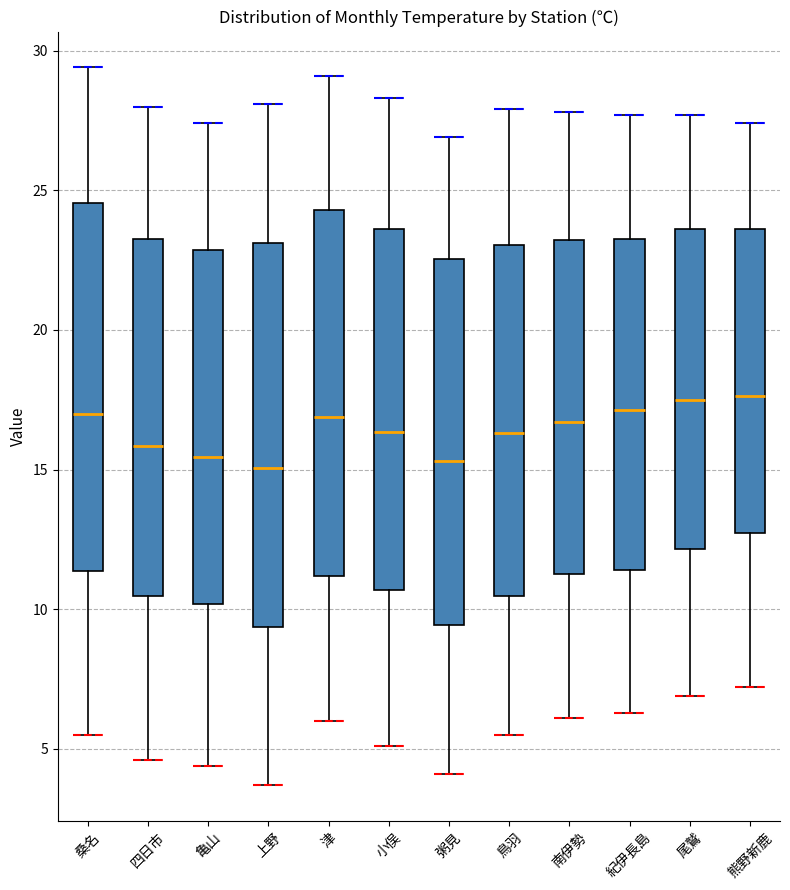

Reading left to right, transcribe this box plot: for each box, give where its median line is, the range the box spans, and where its two whiskers end, as read against the y-axis. The values are not printed on the chart, so give them approximately, as read against the axis.

桑名: median 17.0, box 11.5 to 24.5, whiskers 5.5 to 29.5
四日市: median 16.0, box 10.5 to 23.5, whiskers 4.5 to 28.0
亀山: median 15.5, box 10.0 to 23.0, whiskers 4.5 to 27.5
上野: median 15.0, box 9.5 to 23.0, whiskers 3.5 to 28.0
津: median 17.0, box 11.0 to 24.5, whiskers 6.0 to 29.0
小俣: median 16.5, box 10.5 to 23.5, whiskers 5.0 to 28.5
粥見: median 15.5, box 9.5 to 22.5, whiskers 4.0 to 27.0
鳥羽: median 16.5, box 10.5 to 23.0, whiskers 5.5 to 28.0
南伊勢: median 16.5, box 11.5 to 23.0, whiskers 6.0 to 28.0
紀伊長島: median 17.0, box 11.5 to 23.5, whiskers 6.5 to 27.5
尾鷲: median 17.5, box 12.0 to 23.5, whiskers 7.0 to 27.5
熊野新鹿: median 17.5, box 12.5 to 23.5, whiskers 7.0 to 27.5